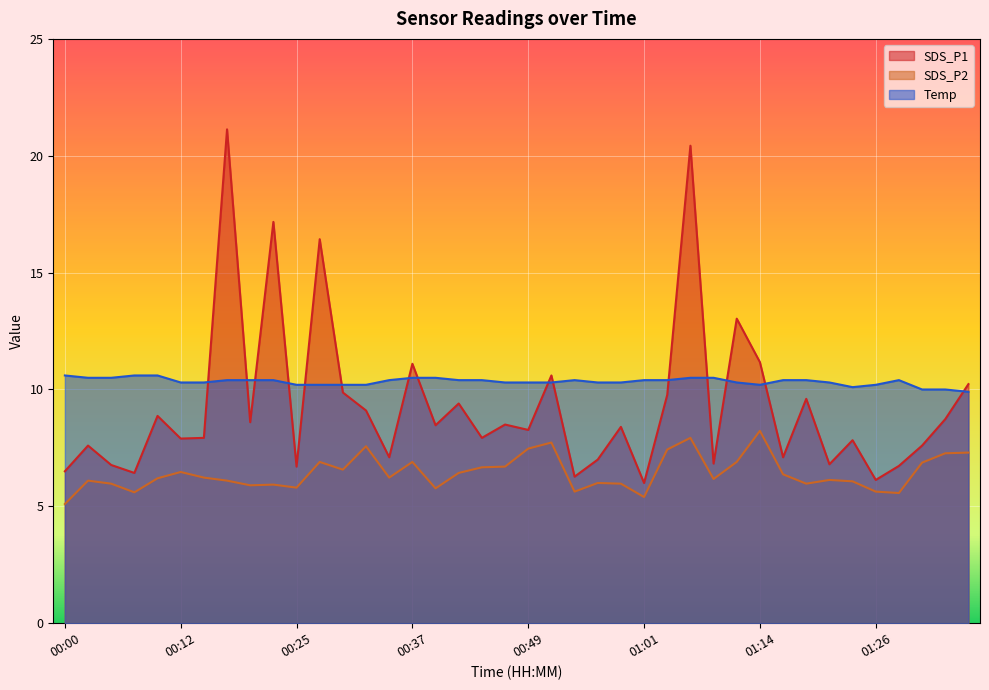

Reading right to left, list all the values displayed in this chart.

SDS_P1: 01:36=10.2	01:33=8.7	01:31=7.6	01:28=6.7	01:26=6.1	01:23=7.8	01:21=6.8	01:19=9.6	01:16=7.1	01:14=11.2	01:11=13.0	01:09=6.8	01:06=20.4	01:04=9.8	01:01=6.0	00:59=8.4	00:57=7.0	00:54=6.3	00:52=10.6	00:49=8.3	00:47=8.5	00:44=7.9	00:42=9.4	00:39=8.5	00:37=11.1	00:34=7.1	00:32=9.1	00:30=9.9	00:27=16.4	00:25=6.7	00:22=17.2	00:20=8.6	00:17=21.1	00:15=7.9	00:12=7.9	00:10=8.9	00:07=6.4	00:05=6.8	00:02=7.6	00:00=6.5
SDS_P2: 01:36=7.3	01:33=7.3	01:31=6.9	01:28=5.6	01:26=5.6	01:23=6.1	01:21=6.1	01:19=6.0	01:16=6.4	01:14=8.2	01:11=6.9	01:09=6.2	01:06=7.9	01:04=7.4	01:01=5.4	00:59=6.0	00:57=6.0	00:54=5.6	00:52=7.7	00:49=7.5	00:47=6.7	00:44=6.7	00:42=6.4	00:39=5.8	00:37=6.9	00:34=6.2	00:32=7.6	00:30=6.6	00:27=6.9	00:25=5.8	00:22=5.9	00:20=5.9	00:17=6.1	00:15=6.2	00:12=6.5	00:10=6.2	00:07=5.6	00:05=6.0	00:02=6.1	00:00=5.1
Temp: 01:36=9.9	01:33=10.0	01:31=10.0	01:28=10.4	01:26=10.2	01:23=10.1	01:21=10.3	01:19=10.4	01:16=10.4	01:14=10.2	01:11=10.3	01:09=10.5	01:06=10.5	01:04=10.4	01:01=10.4	00:59=10.3	00:57=10.3	00:54=10.4	00:52=10.3	00:49=10.3	00:47=10.3	00:44=10.4	00:42=10.4	00:39=10.5	00:37=10.5	00:34=10.4	00:32=10.2	00:30=10.2	00:27=10.2	00:25=10.2	00:22=10.4	00:20=10.4	00:17=10.4	00:15=10.3	00:12=10.3	00:10=10.6	00:07=10.6	00:05=10.5	00:02=10.5	00:00=10.6